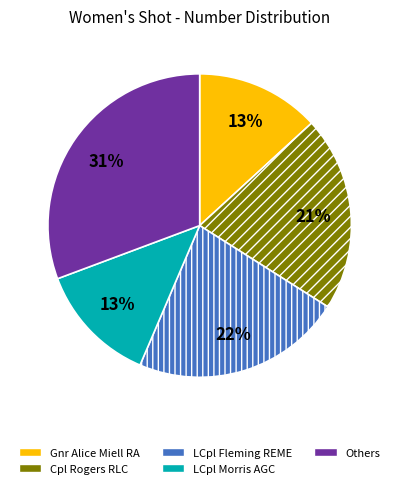

To the nearest percent, what is the difference between the largest and smallest slice percentages?

18%